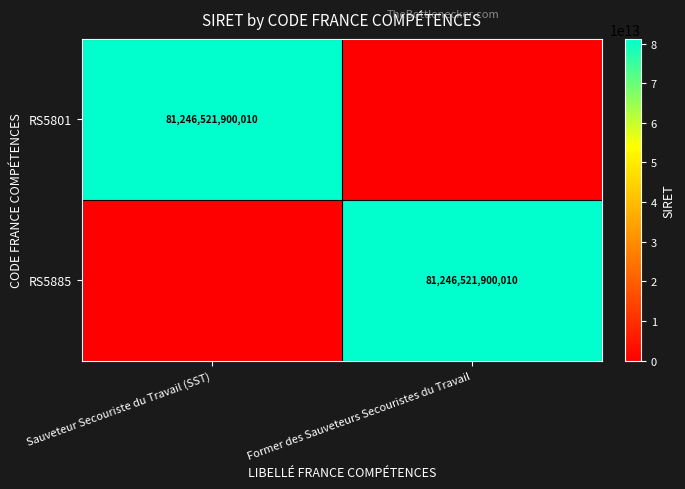

Is it true that RS5885 equals 81246521900010 at Former des Sauveteurs Secouristes du Travail?

True